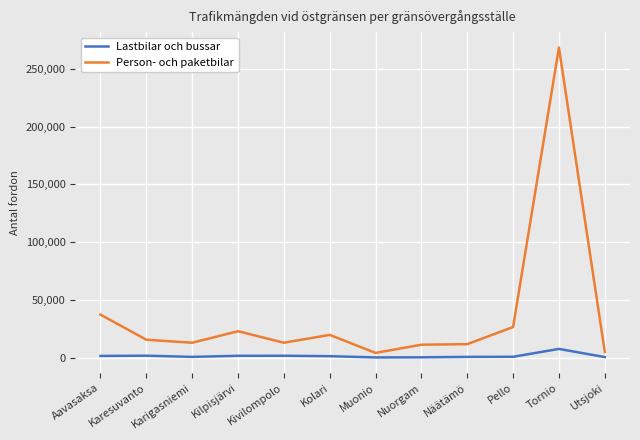

Which series has the widest spread of values?

Person- och paketbilar